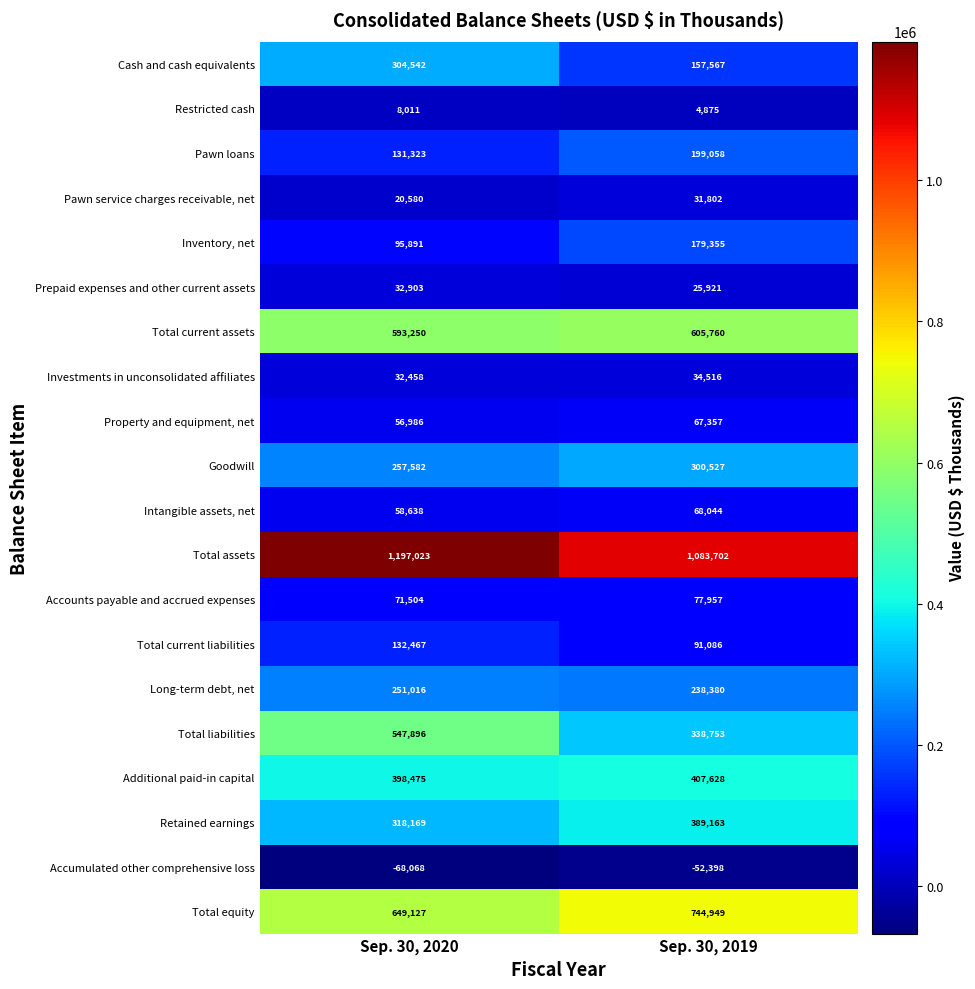

At how many categories does at least one series exceed 598710?

2